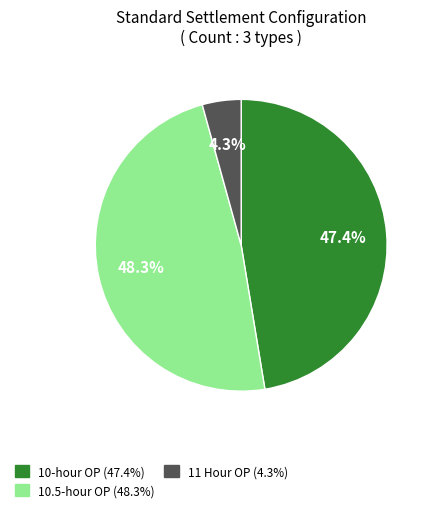

To the nearest percent, what is the average slice percentage?

33%